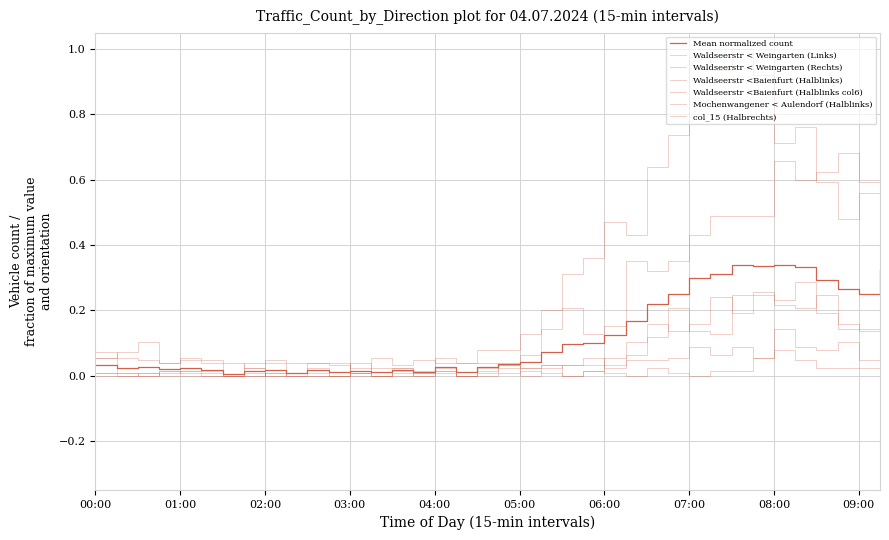

How many lines are shown in the chart?

7